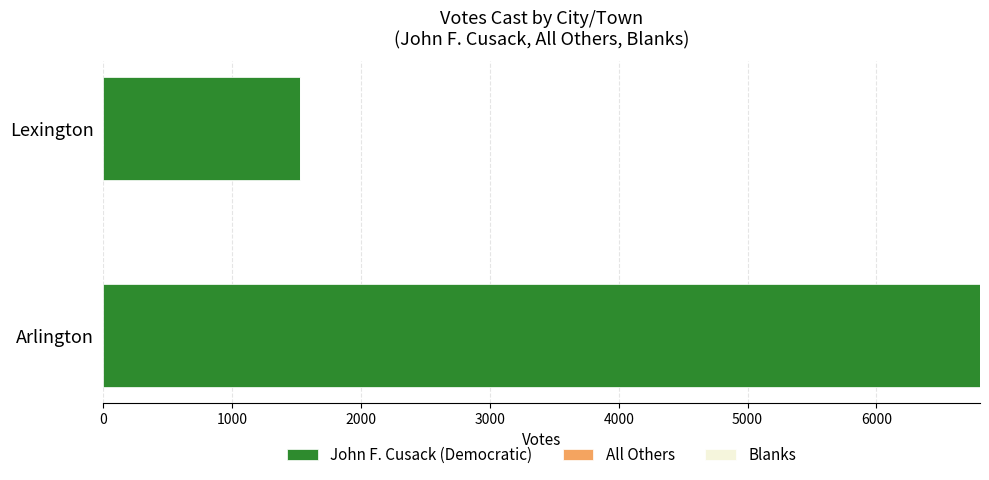

What is the greatest value displayed?

6804